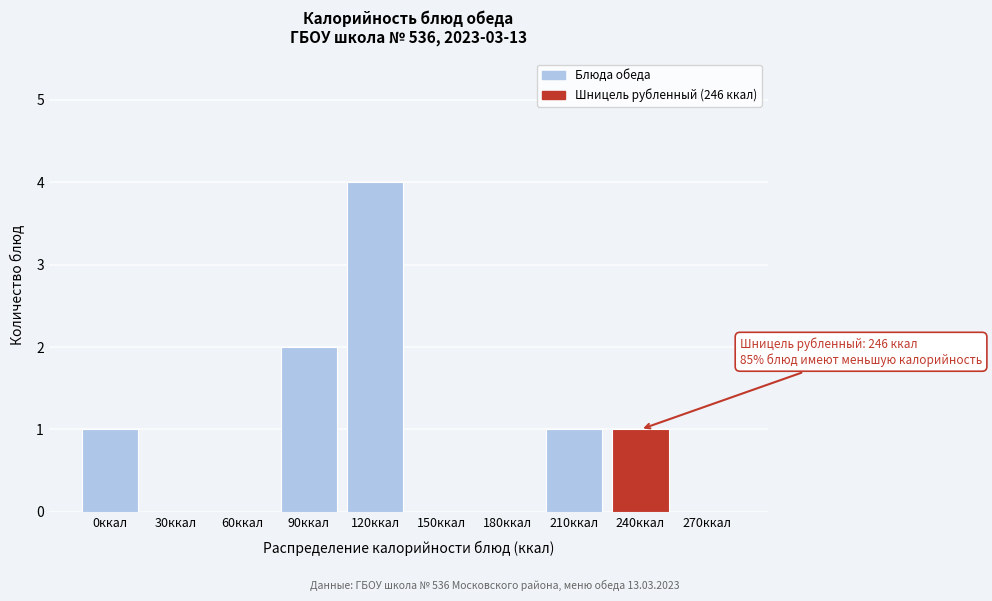

Reading right to left, list all the values displayed in this chart.

270ккал=0	240ккал=1	210ккал=1	180ккал=0	150ккал=0	120ккал=4	90ккал=2	60ккал=0	30ккал=0	0ккал=1